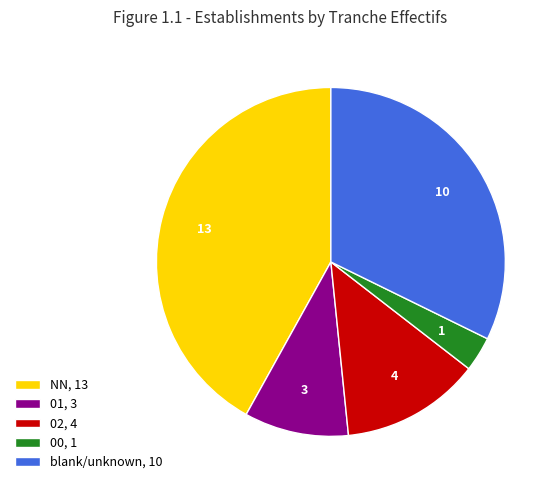

Which has a higher value, 00, 1 or blank/unknown, 10?

blank/unknown, 10